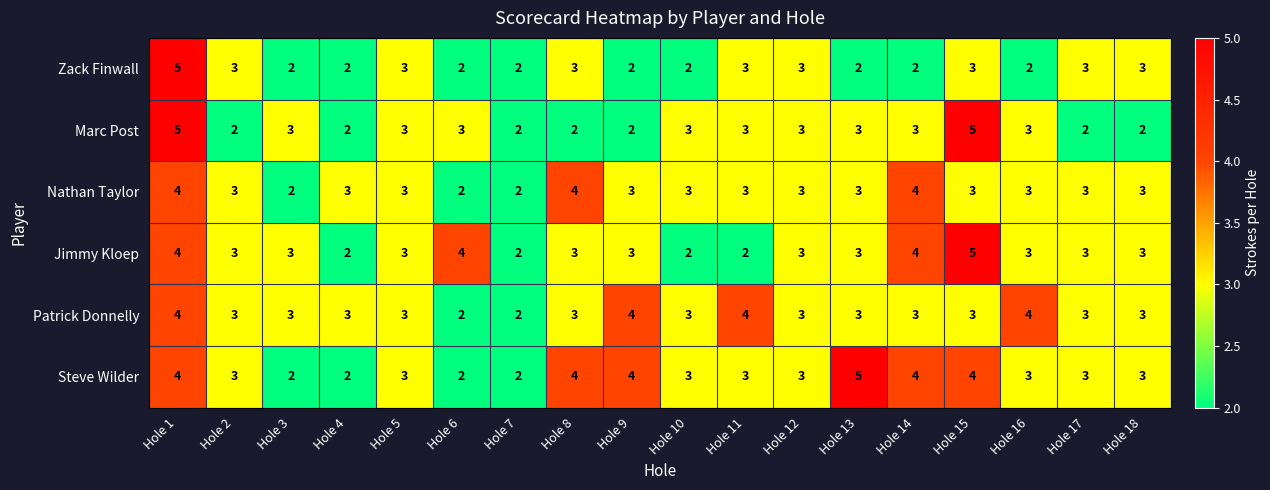

Count the number of data series in this chart.

6